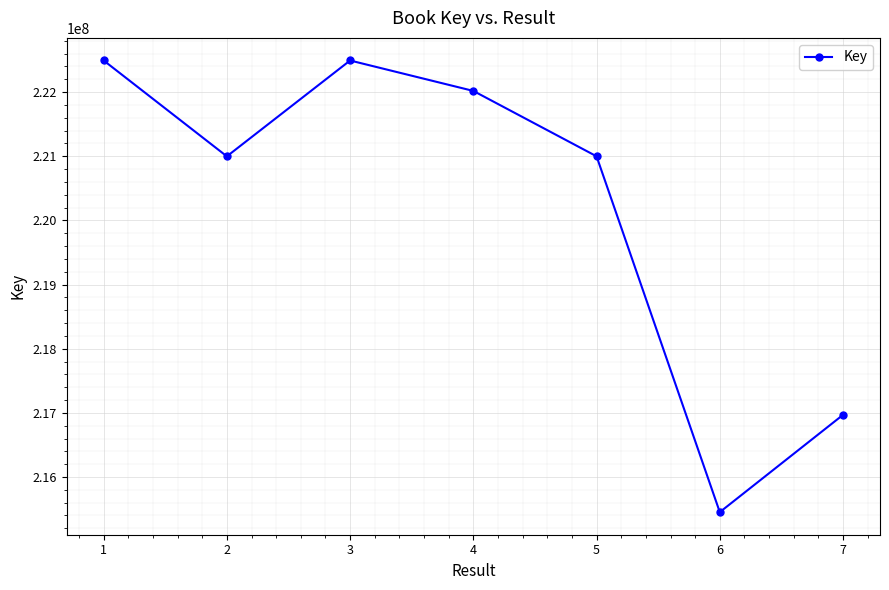

What is the minimum value shown in the chart?

215452105